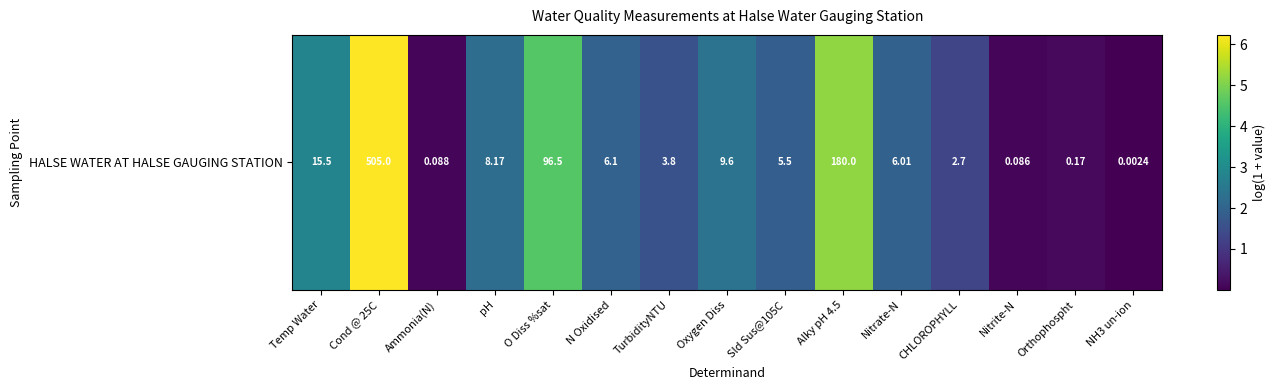

Reading right to left, list all the values displayed in this chart.

NH3 un-ion=0.0	Orthophospht=0.2	Nitrite-N=0.1	CHLOROPHYLL=1.3	Nitrate-N=1.9	Alky pH 4.5=5.2	Sld Sus@105C=1.9	Oxygen Diss=2.4	TurbidityNTU=1.6	N Oxidised=2.0	O Diss %sat=4.6	pH=2.2	Ammonia(N)=0.1	Cond @ 25C=6.2	Temp Water=2.8